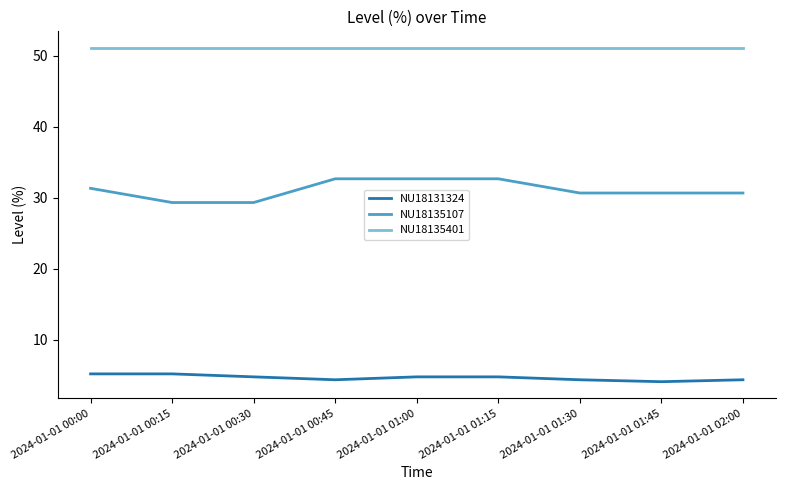

True or false: NU18131324 and NU18135401 intersect in this chart.

False